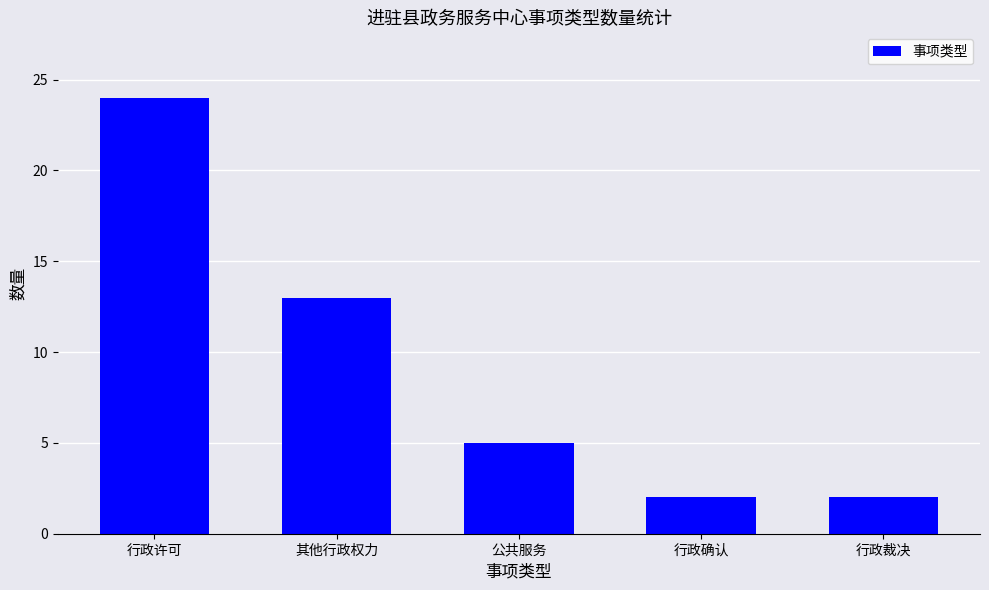

What is the label of the 4th bar from the right?

其他行政权力